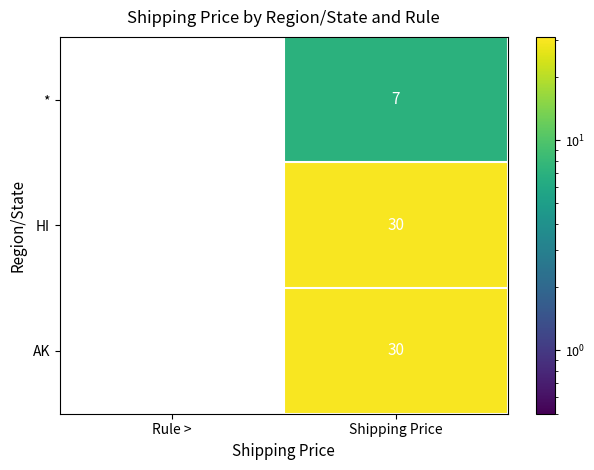

Reading left to right, list all the values displayed in this chart.

*: Rule >=0	Shipping Price=7
HI: Rule >=0	Shipping Price=30
AK: Rule >=0	Shipping Price=30